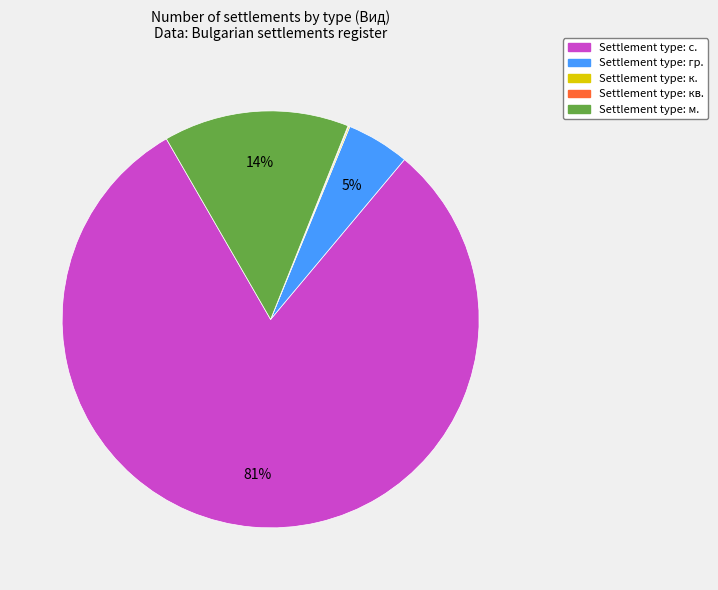

To the nearest percent, what is the difference between the largest and smallest slice percentages?

81%